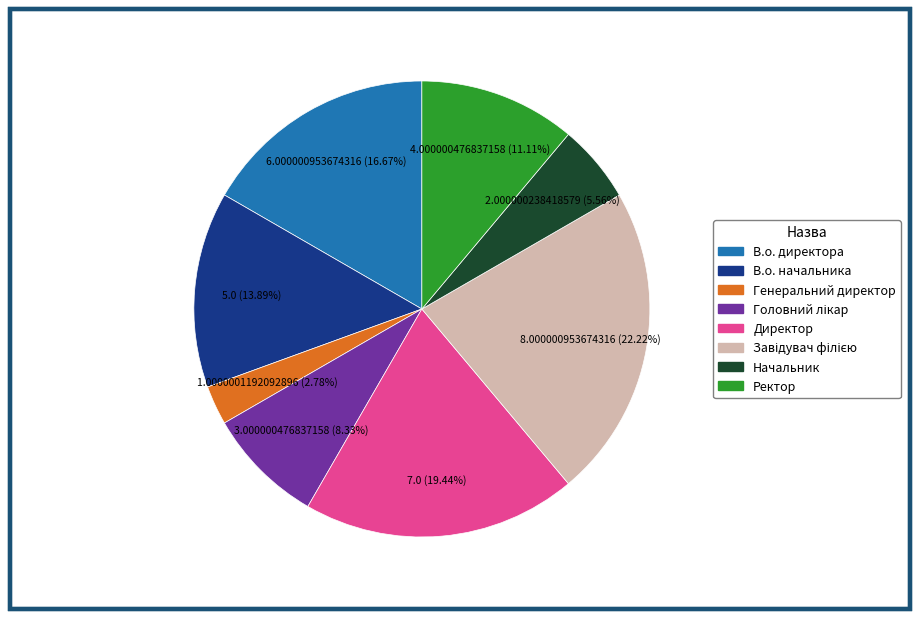

The Директор slice represents 9% of the pie. True or false?

False